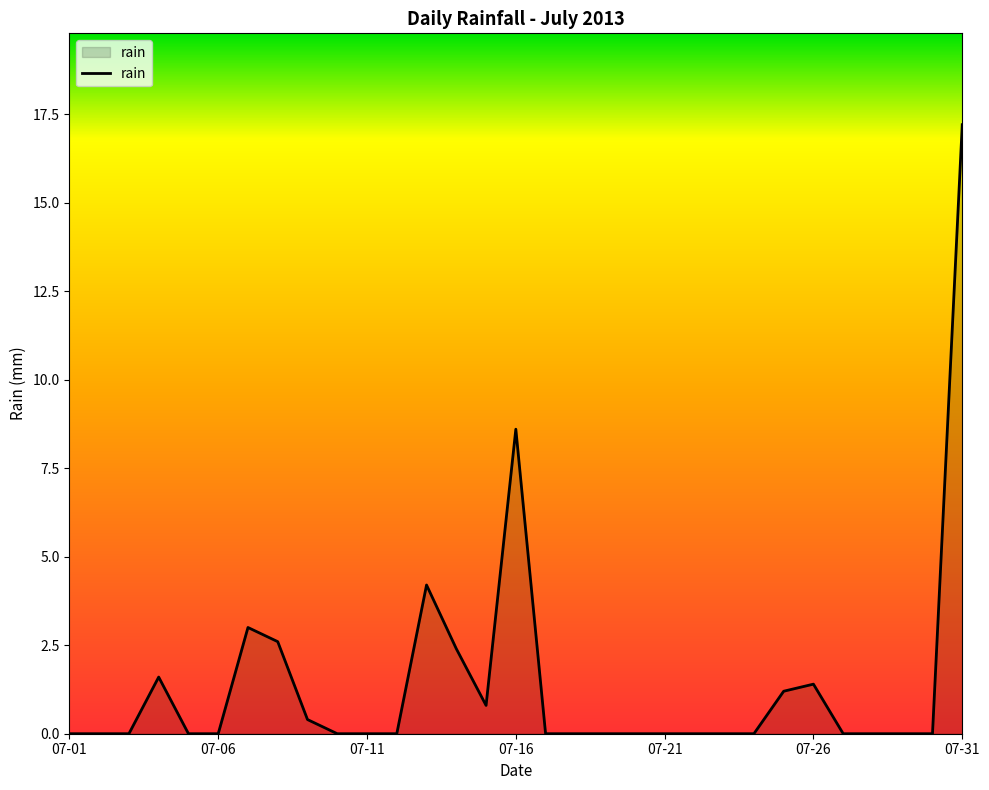

What is the greatest value displayed?

17.2